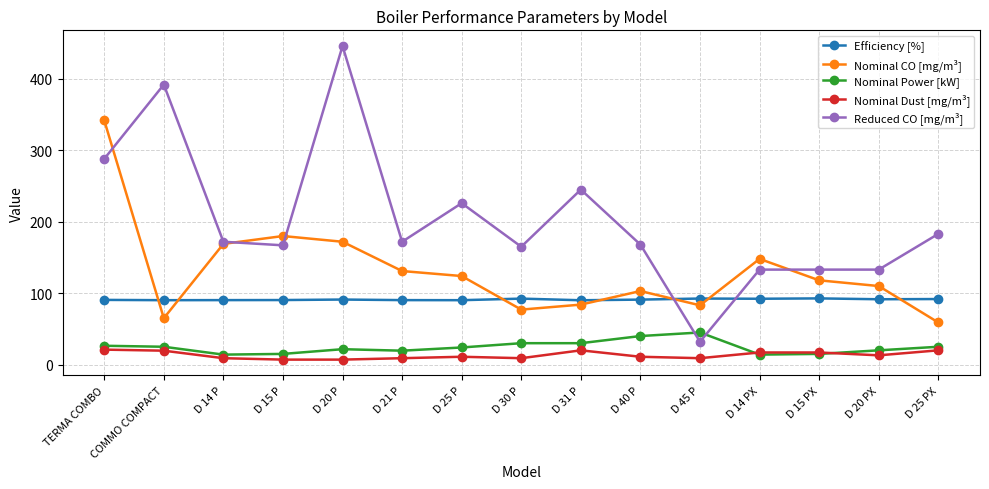

What is the sum of the Efficiency [%] values at TERMA COMBO and D 31 P?

180.7